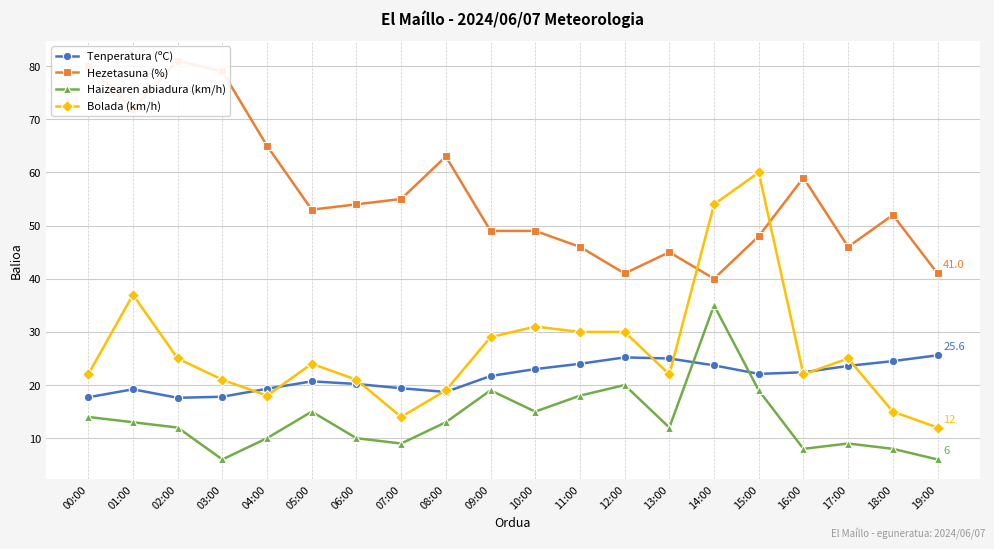

At which category does Bolada (km/h) reach its first local peak?

01:00